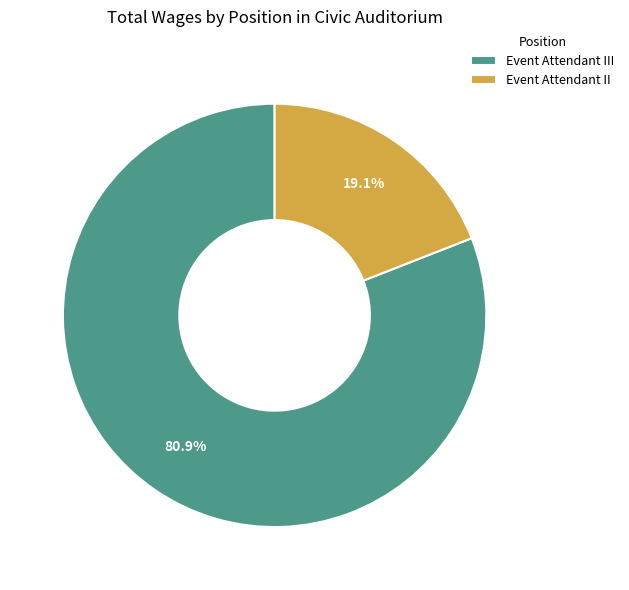

Is it true that Event Attendant III is 81% of the pie?

True